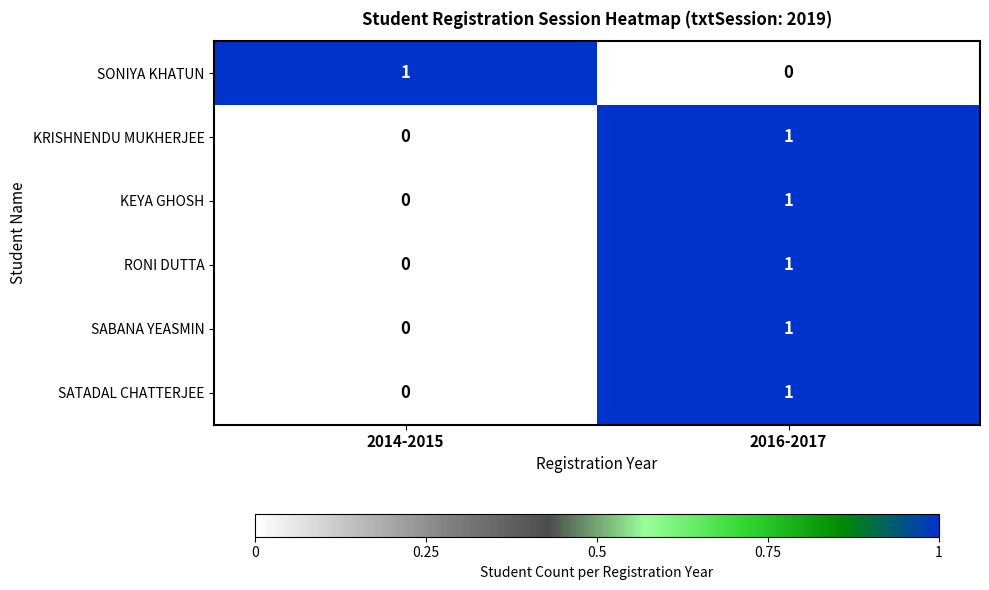

The SATADAL CHATTERJEE series shows 0 at 2014-2015. True or false?

True